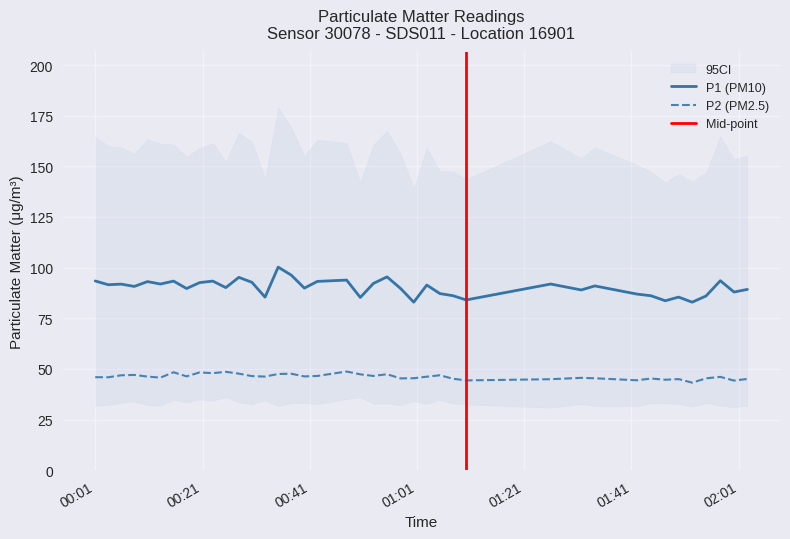

What is the minimum value for P2 (PM2.5)?

43.2